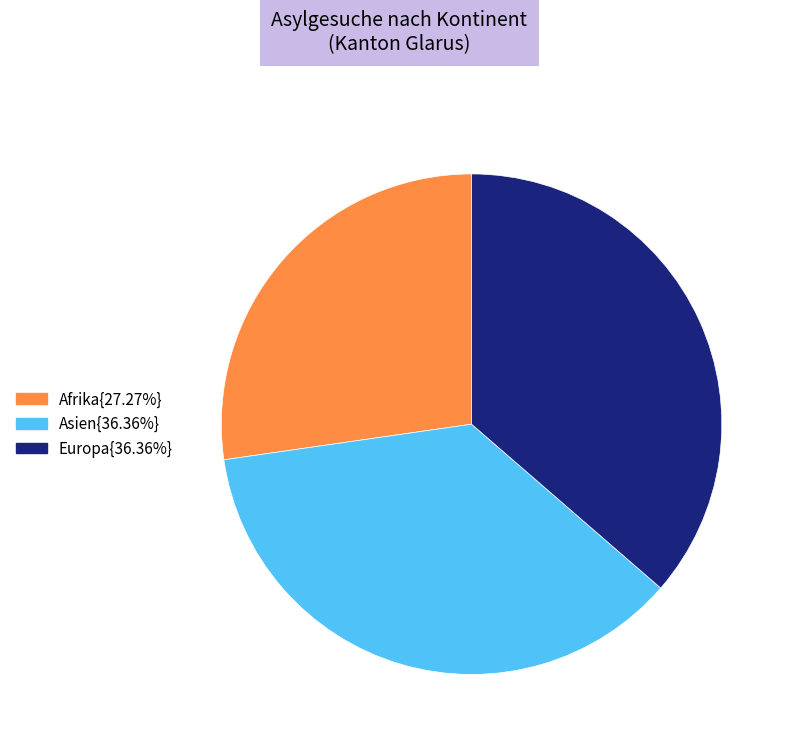

What is the ratio of the value at Europa{36.36%} to the value at Asien{36.36%}?

1.0